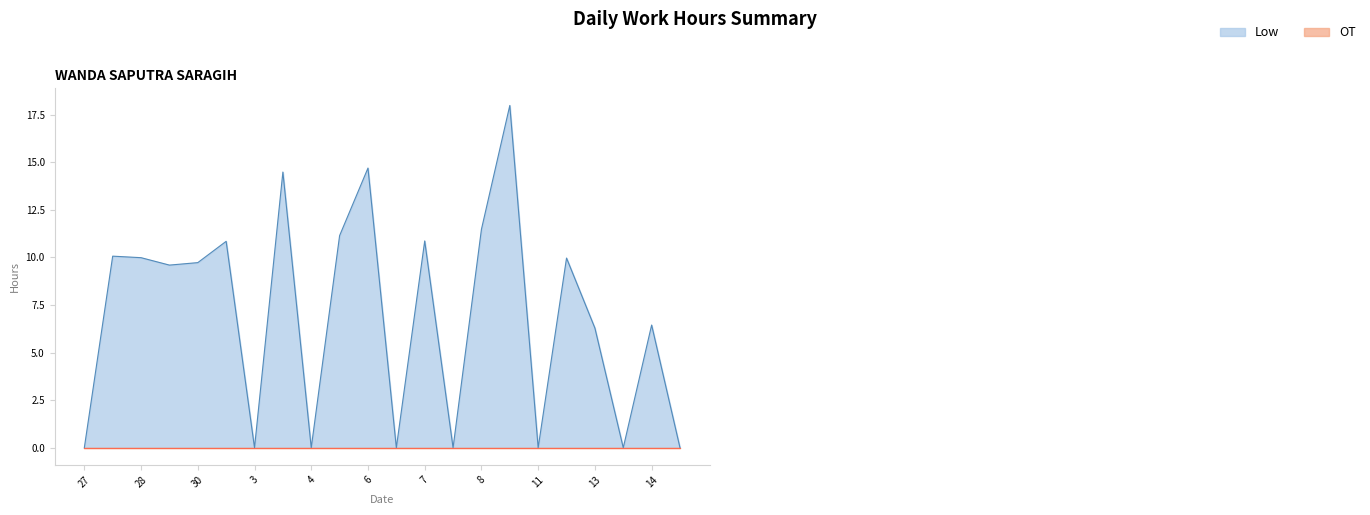

What is the difference between the second highest and second lowest values?

14.7